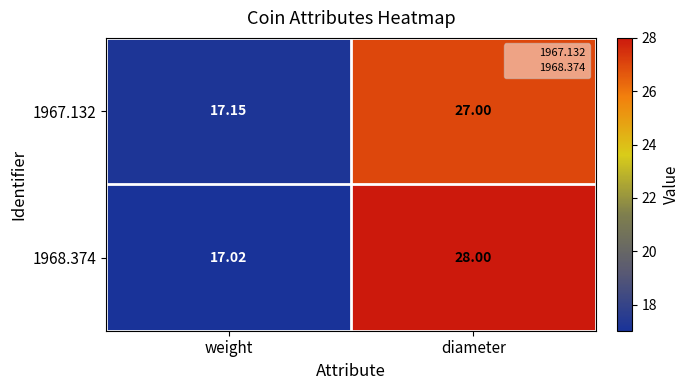

Which series has the widest spread of values?

1968.374